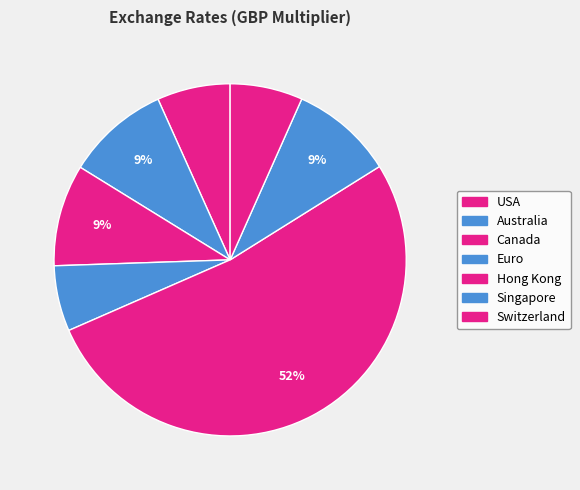

Is Singapore the majority of the pie?

No